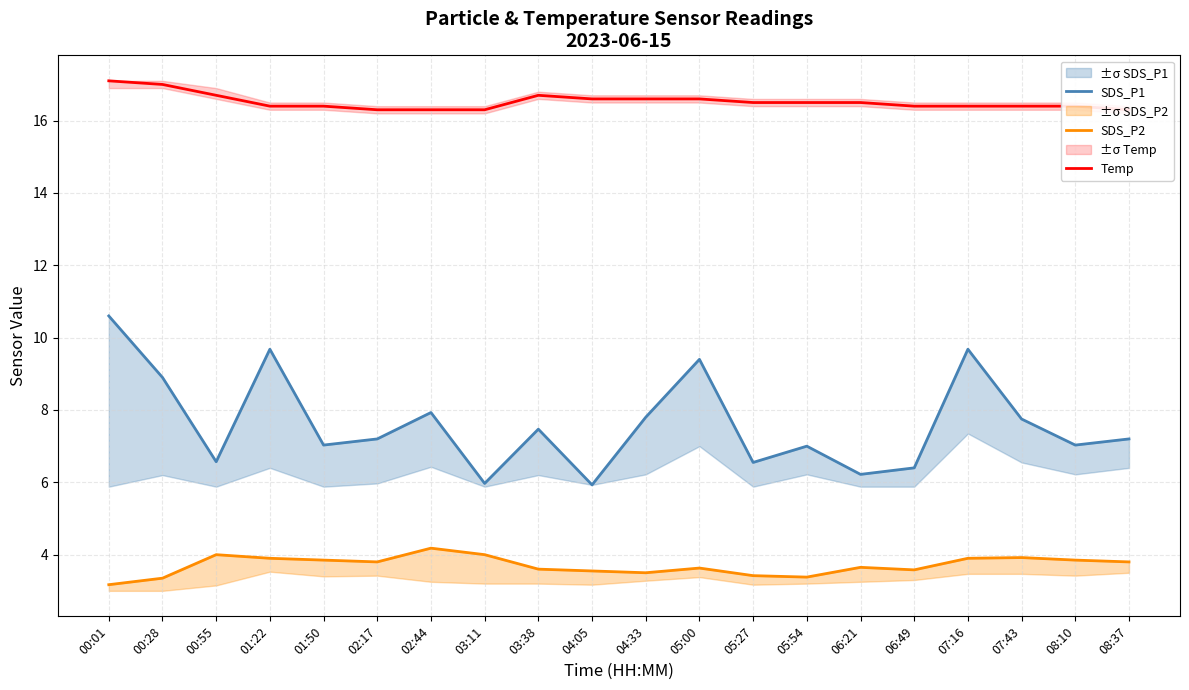

What value does the SDS_P1 series have at 04:05?

5.9